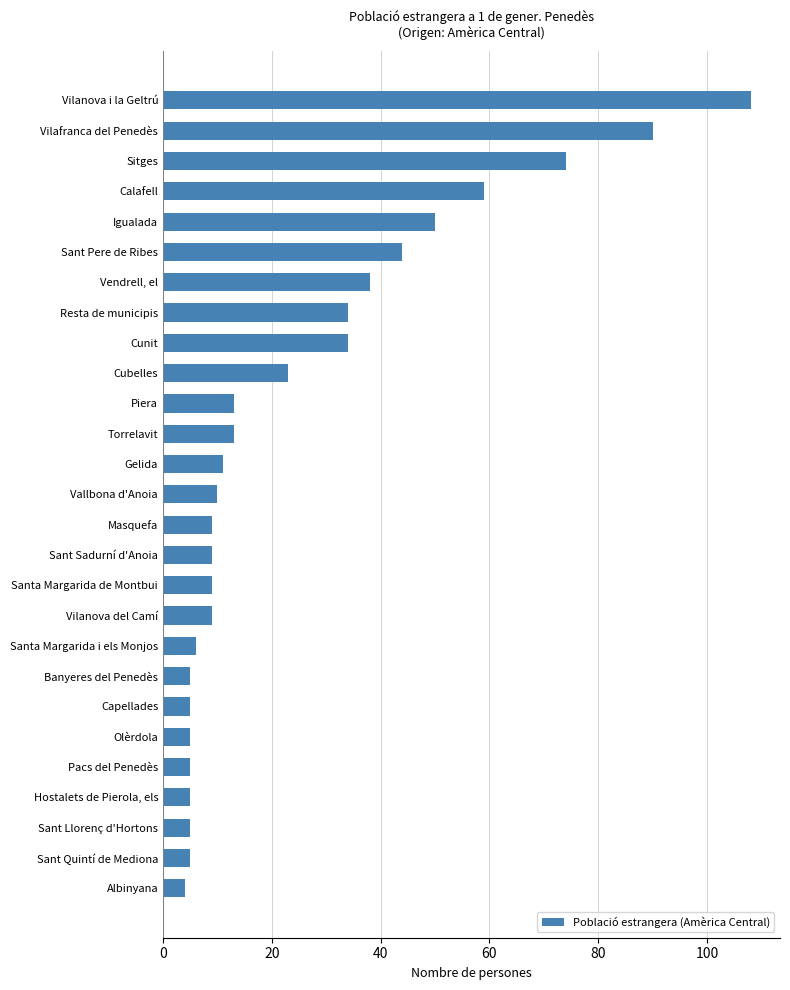

What is the average value?

25